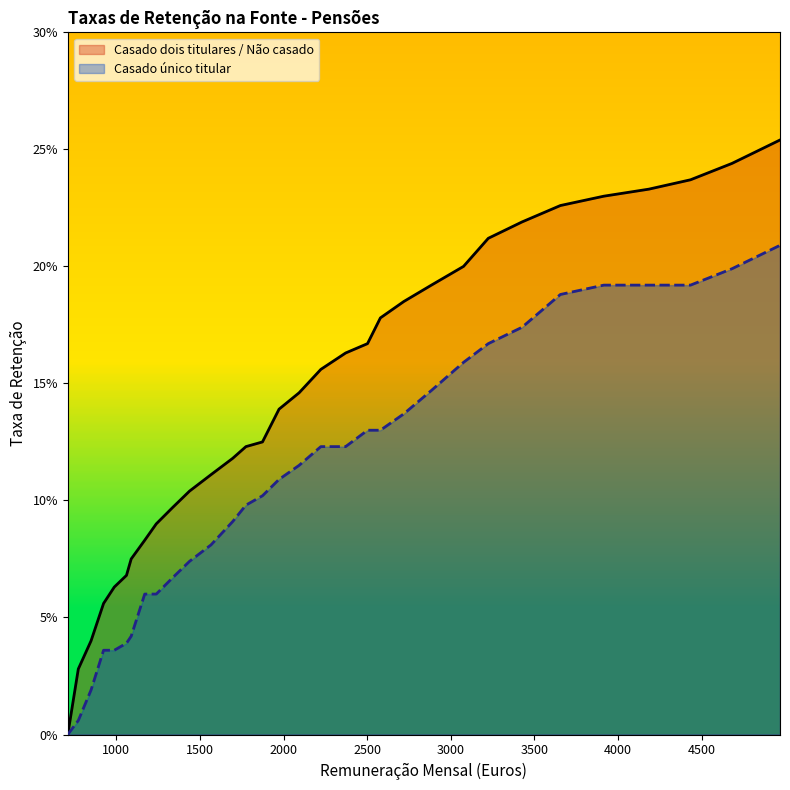

True or false: Casado dois titulares / Não casado and Casado único titular intersect in this chart.

False